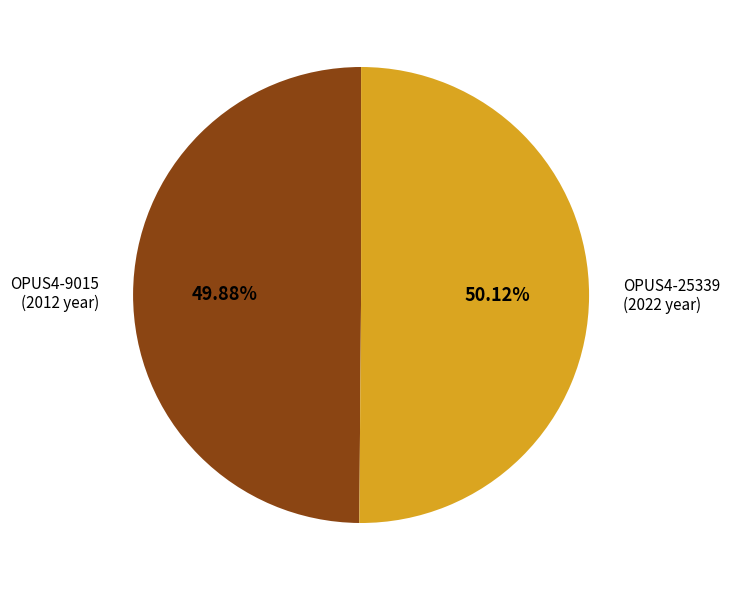

Count the number of slices in the pie.

2